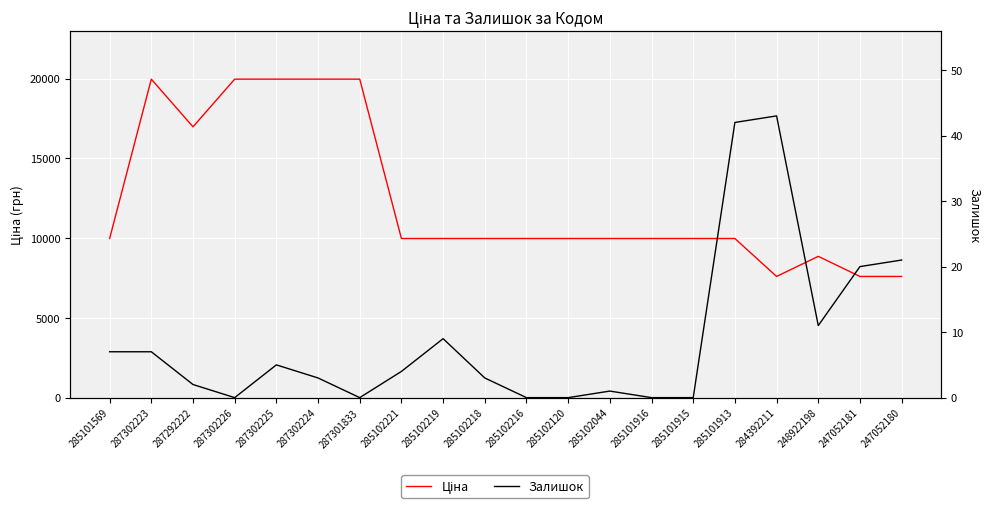

True or false: Залишок and Ціна intersect in this chart.

False